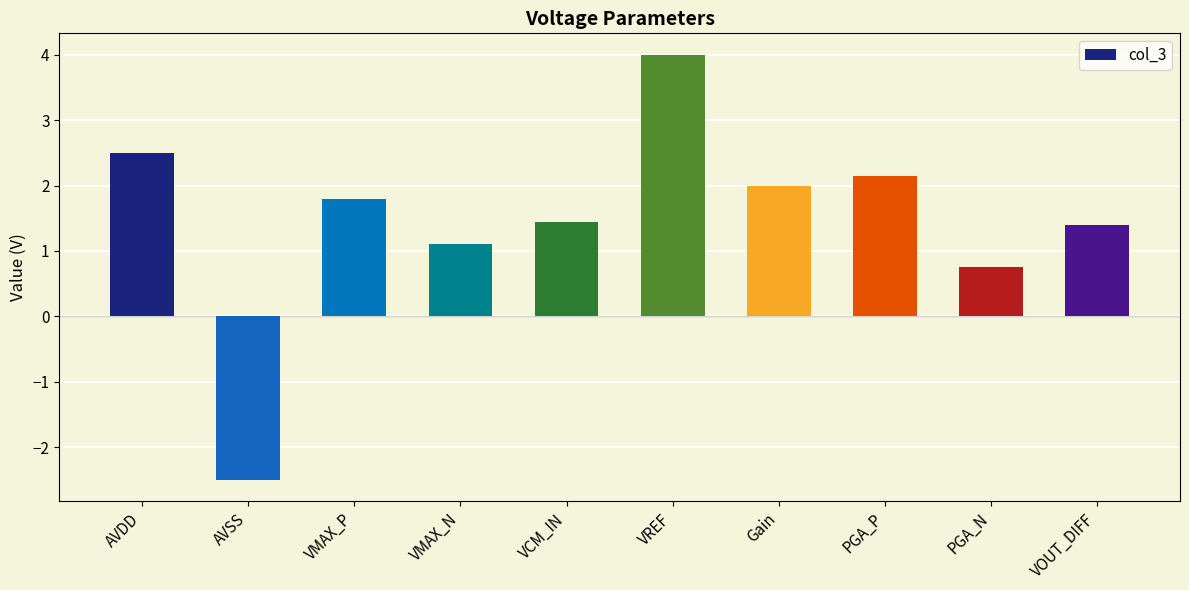

The chart shows a value of 2.0 at Gain. True or false?

True